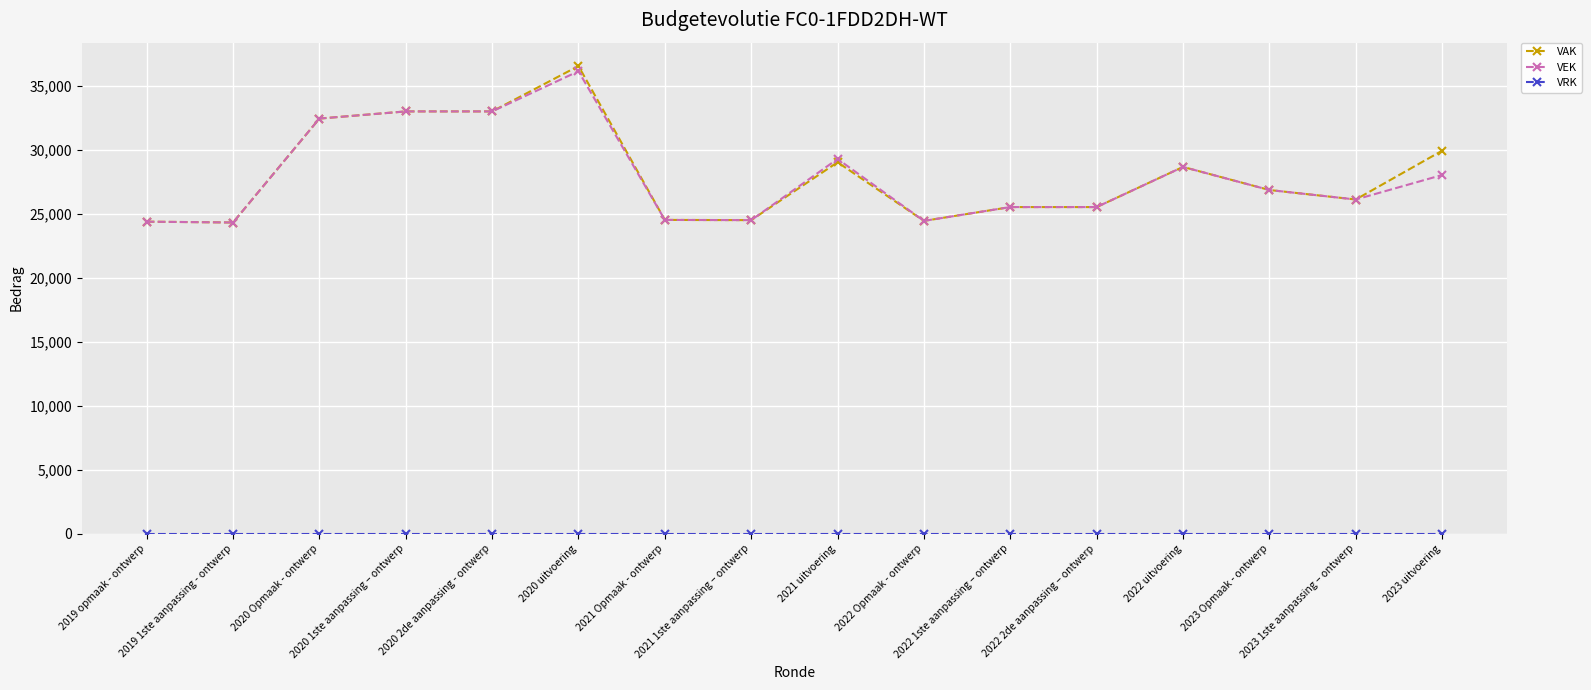

Is the value of VEK at 2021 uitvoering greater than the value of VAK at 2023 uitvoering?

No